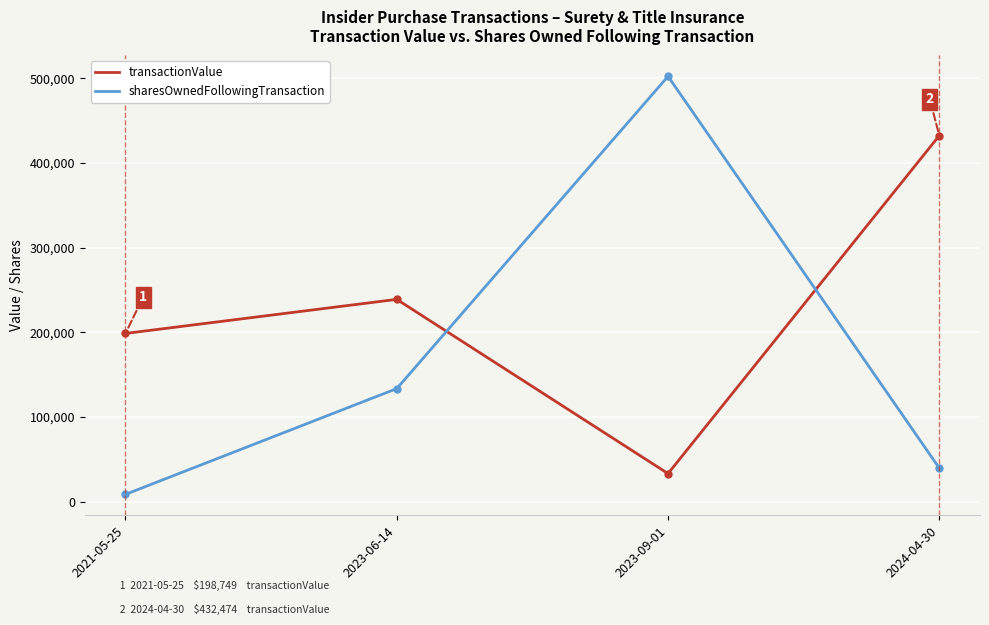

What is the value of the sharesOwnedFollowingTransaction point at the 1st from the left?

8675